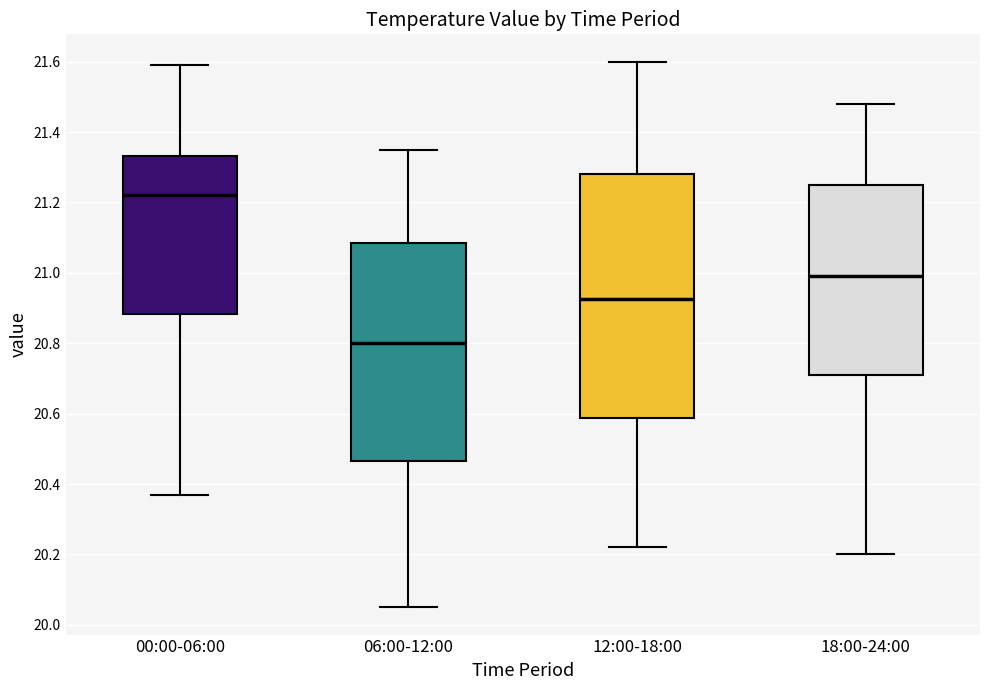

Reading left to right, read every box against the y-axis: the position of its median line, the range the box covers, and the ends of its whiskers. The values are not printed on the chart, so give them approximately, as read against the axis.

00:00-06:00: median 21.22, box 20.88 to 21.34, whiskers 20.38 to 21.60
06:00-12:00: median 20.80, box 20.46 to 21.08, whiskers 20.06 to 21.36
12:00-18:00: median 20.92, box 20.58 to 21.28, whiskers 20.22 to 21.60
18:00-24:00: median 21.00, box 20.72 to 21.26, whiskers 20.20 to 21.48